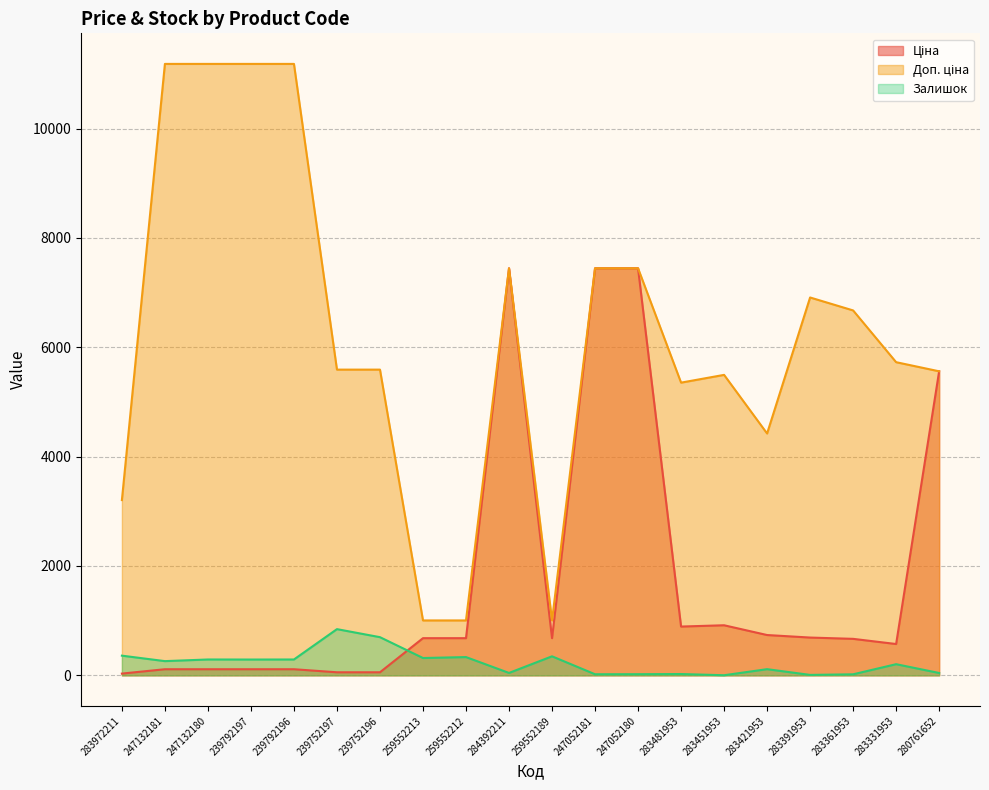

What is the difference between the maximum and minimum values in the Ціна series?

7412.6